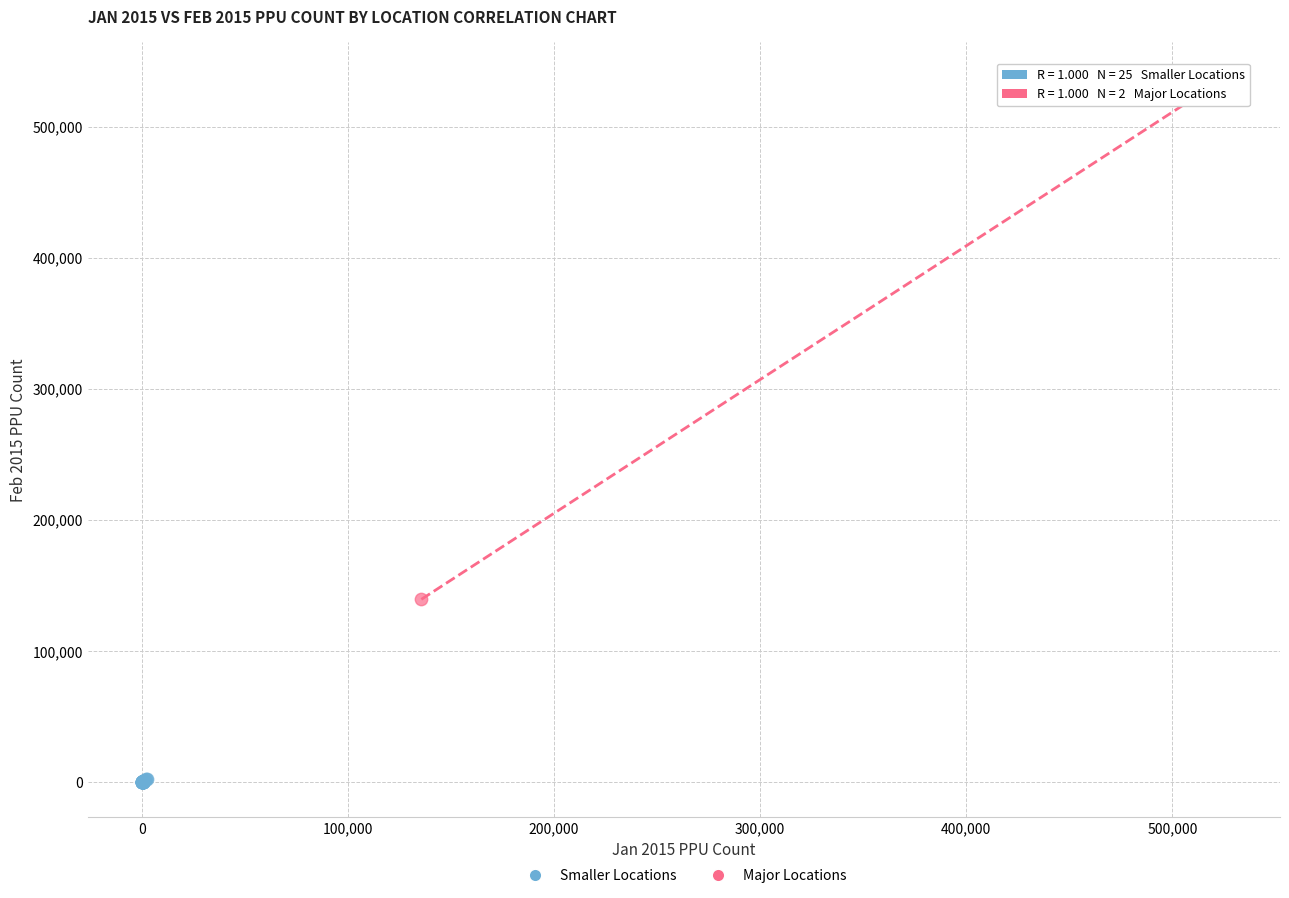

What are all the series names shown in the legend?

Smaller Locations, Major Locations